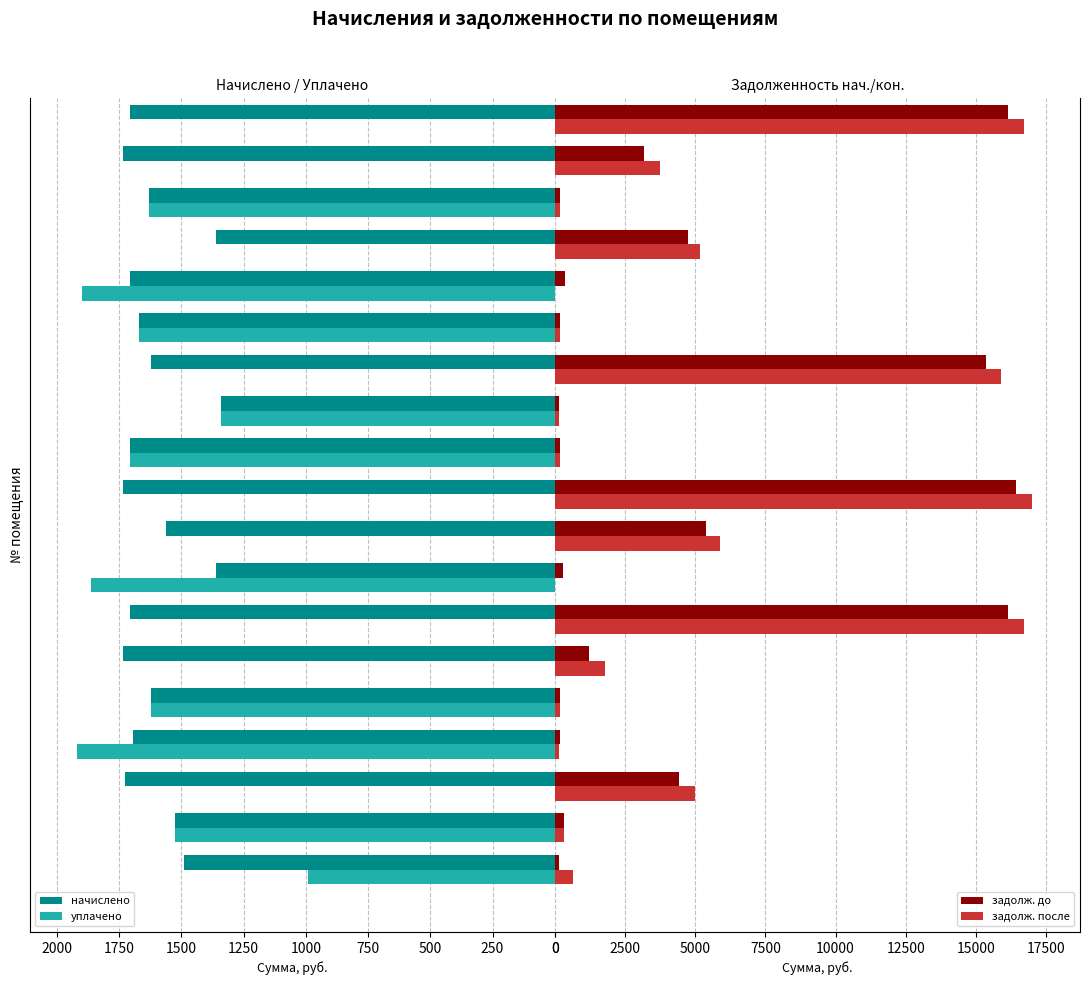

Is the value of начислено at 2250 greater than the value of задолж. до at 1500?

Yes